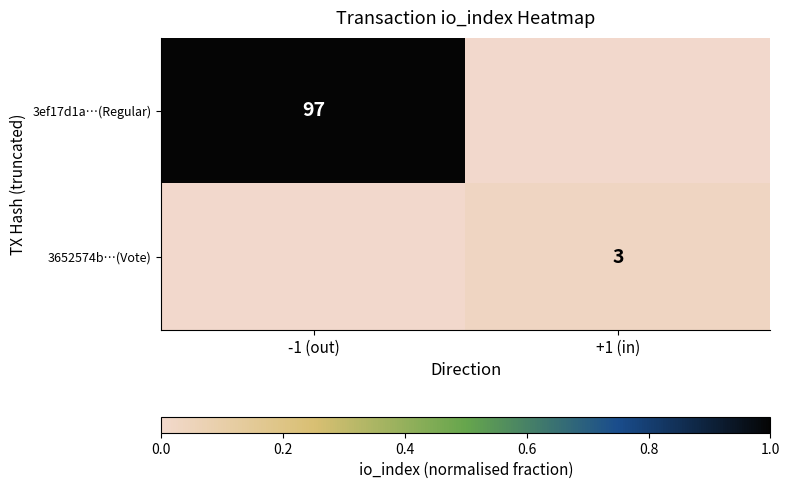

At how many categories does at least one series exceed 0?

2